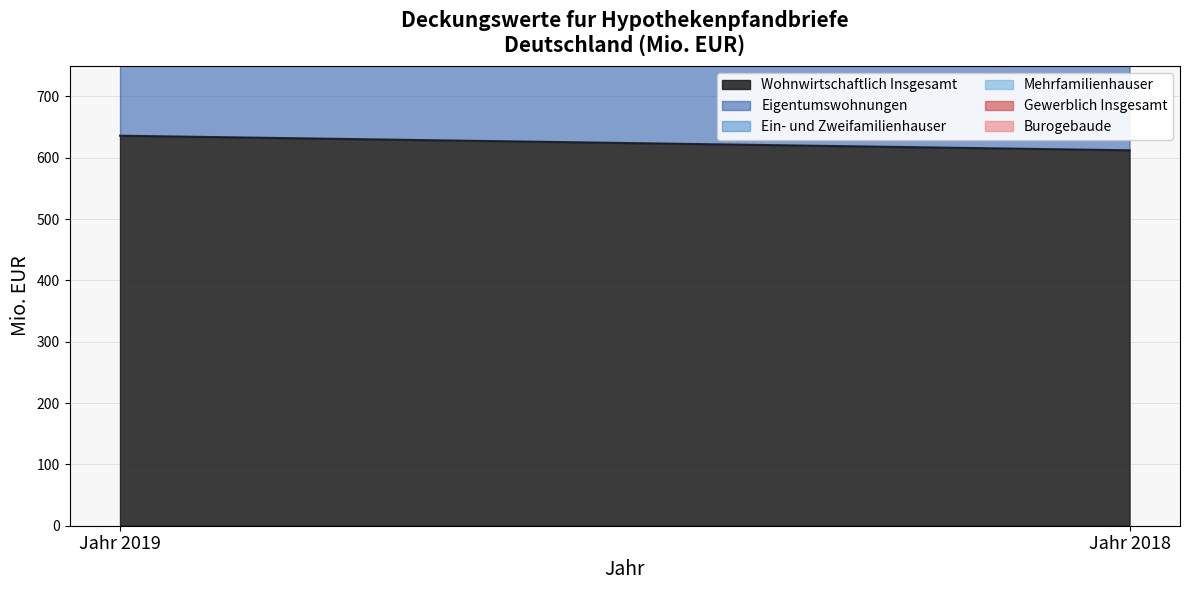

At which label is Ein- und Zweifamilienhauser closest to 263?

Jahr 2018